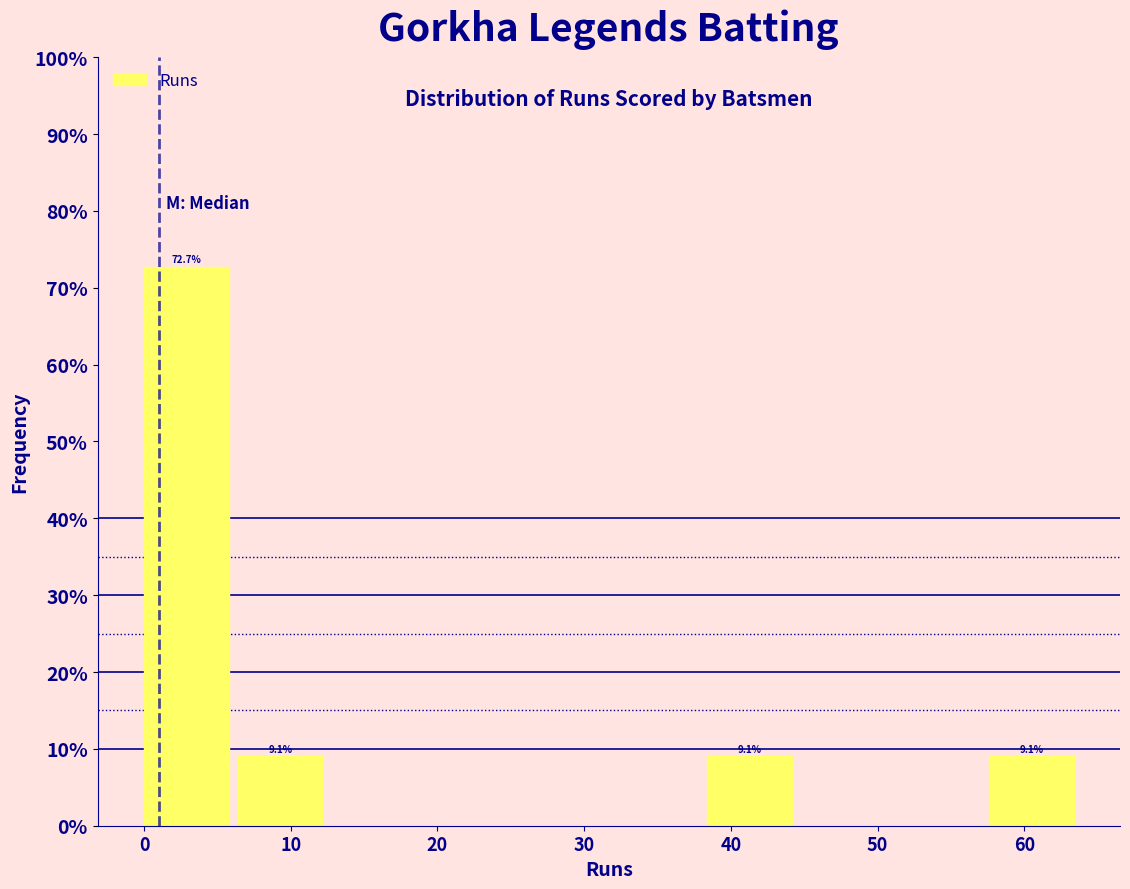

Over which range of the x-axis is the bar tallest?

0.0 to 6.4